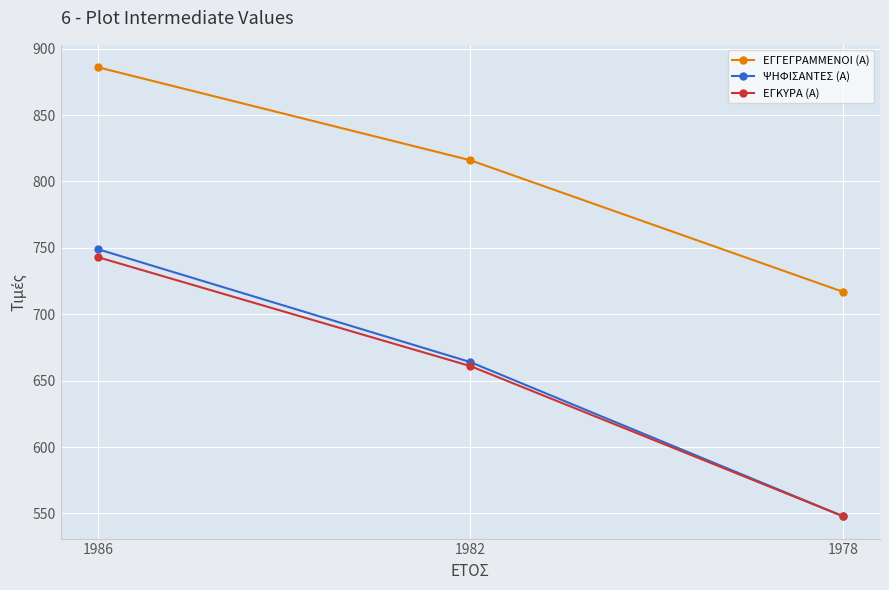

Where does the ΨΗΦΙΣΑΝΤΕΣ (Α) series first go above 664?

1986